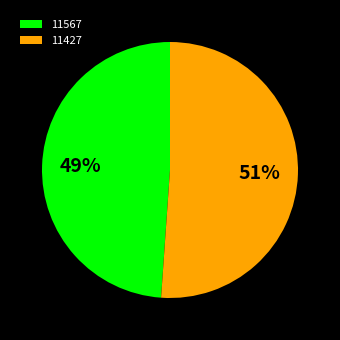

To the nearest percent, what is the difference between the 11567 and 11427 slice percentages?

2%